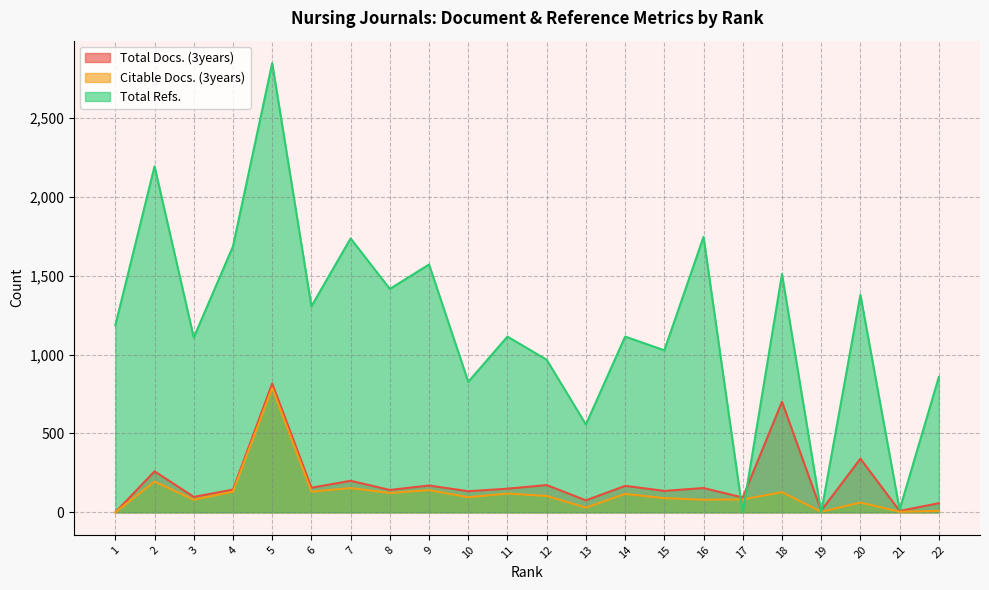

How many interior local valleys does the Total Refs. series have?

9